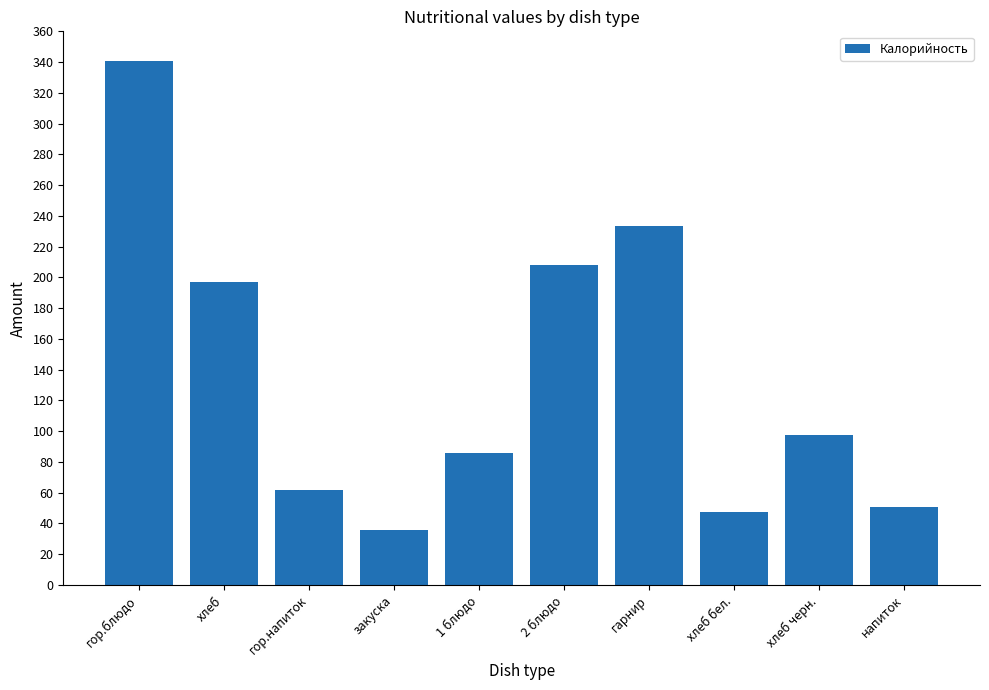

How many bars are there in total?

10